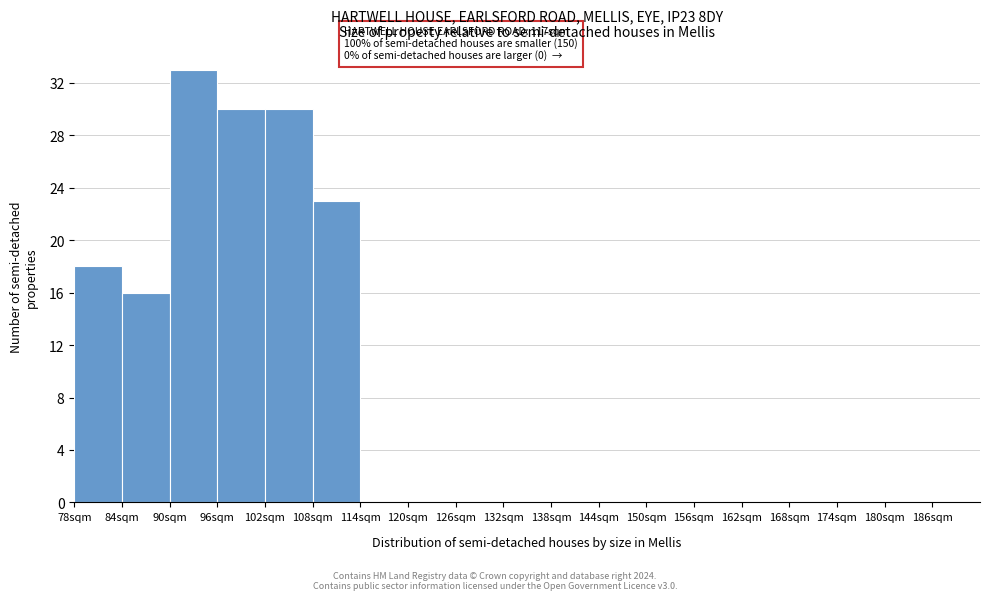

Over which range of the x-axis is the bar tallest?

90 to 96